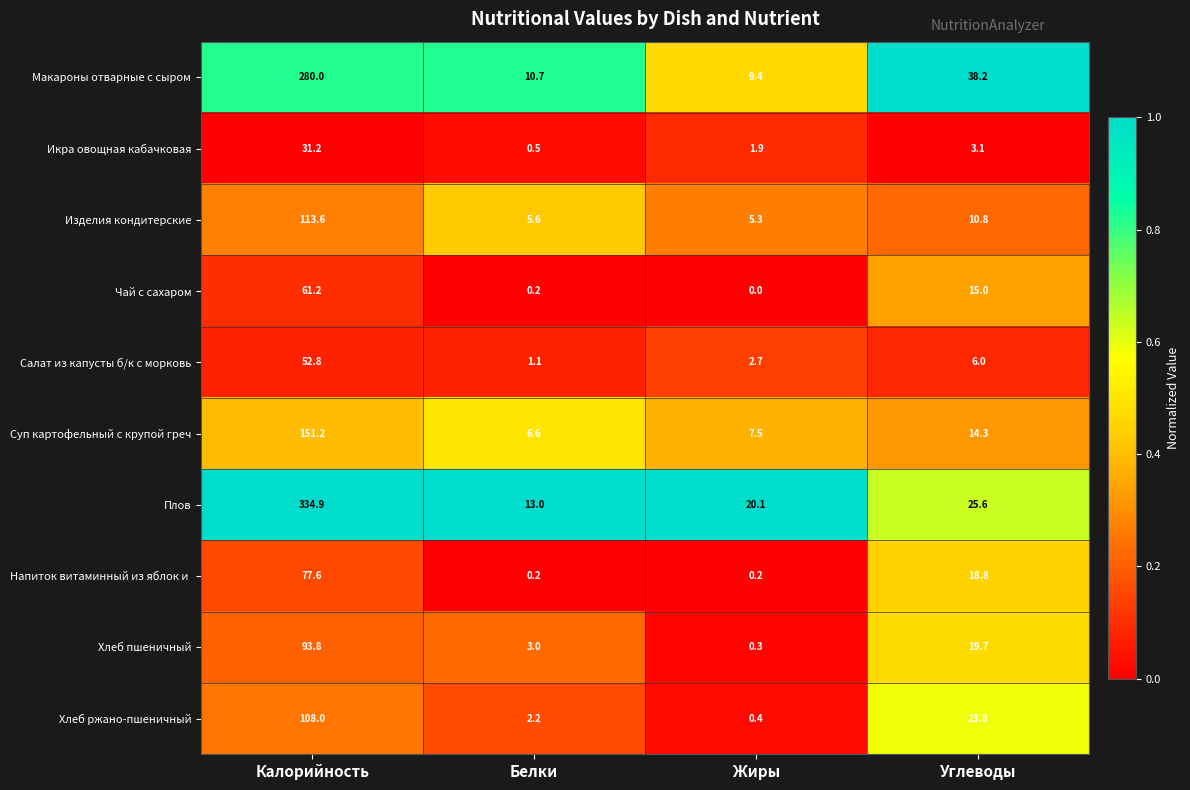

Which series has the largest total across all categories?

Плов